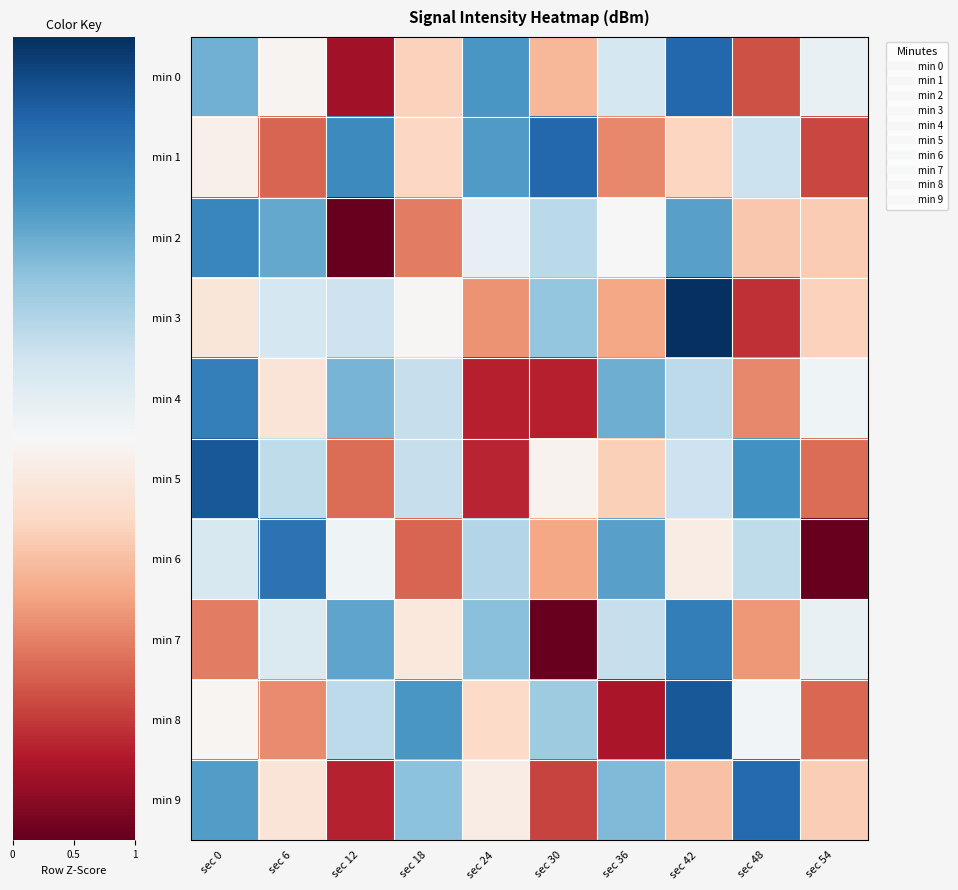

At how many categories does at least one series exceed 0?

10